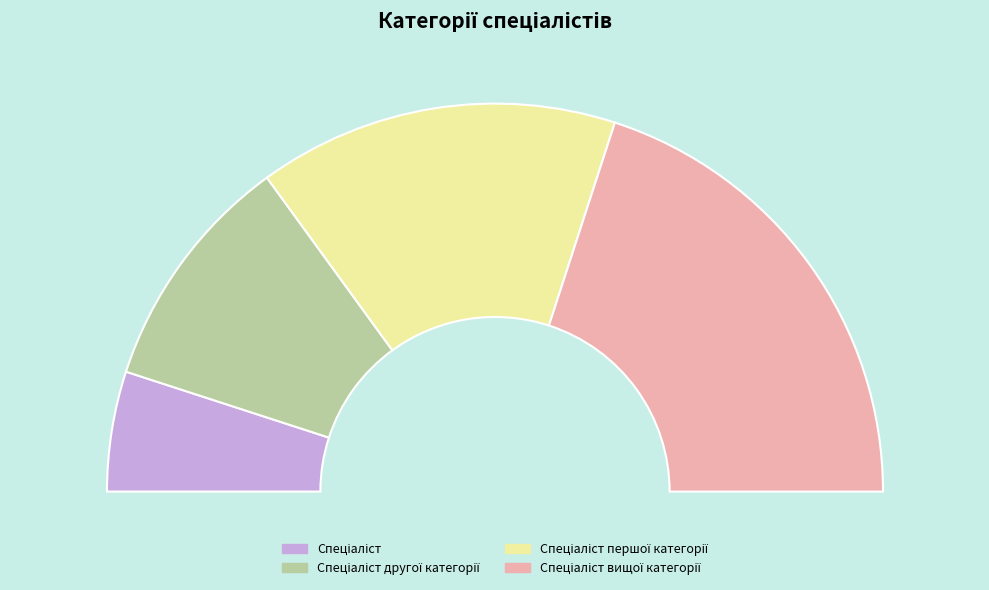

What is the change in value from Спеціаліст to Спеціаліст другої категорії?

+1